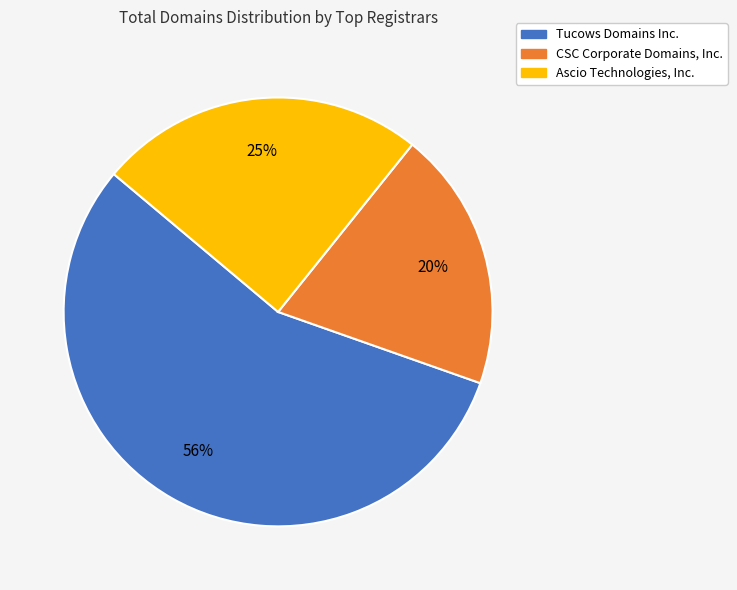

Between CSC Corporate Domains, Inc. and Ascio Technologies, Inc., which is larger?

Ascio Technologies, Inc.